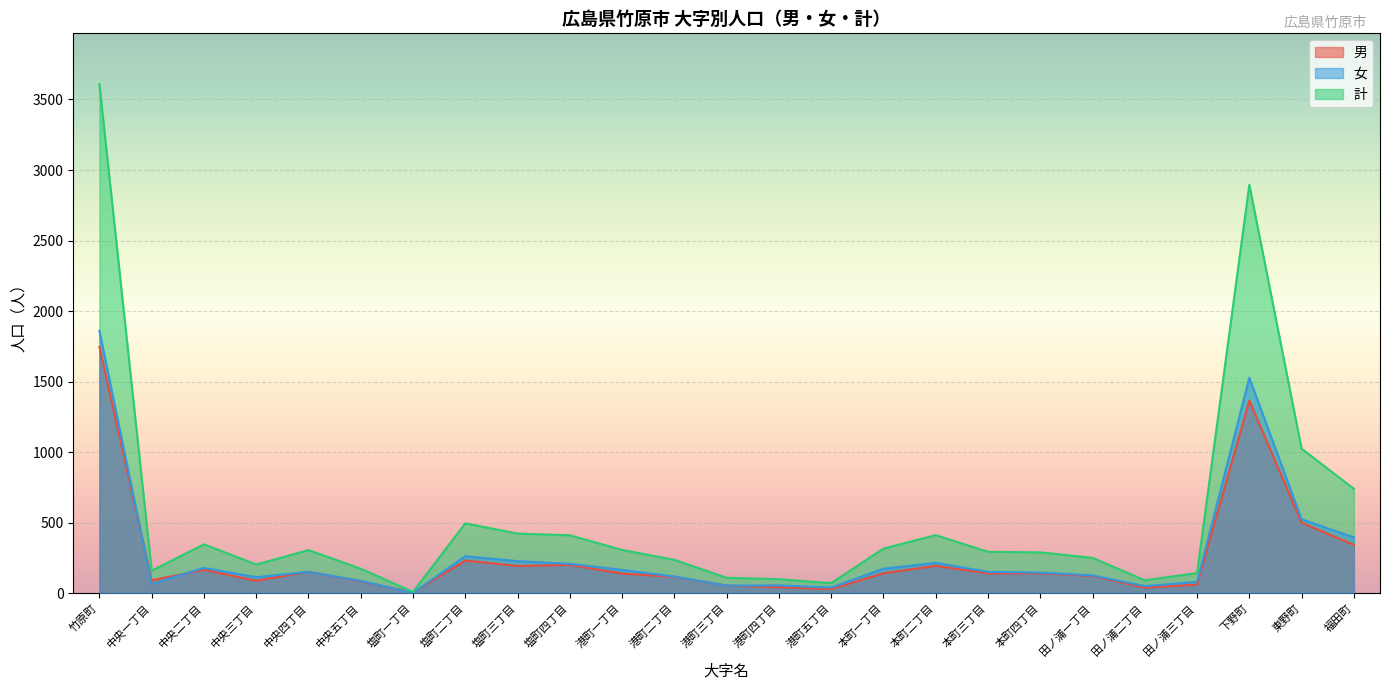

At which category does 女 reach its first local peak?

中央二丁目